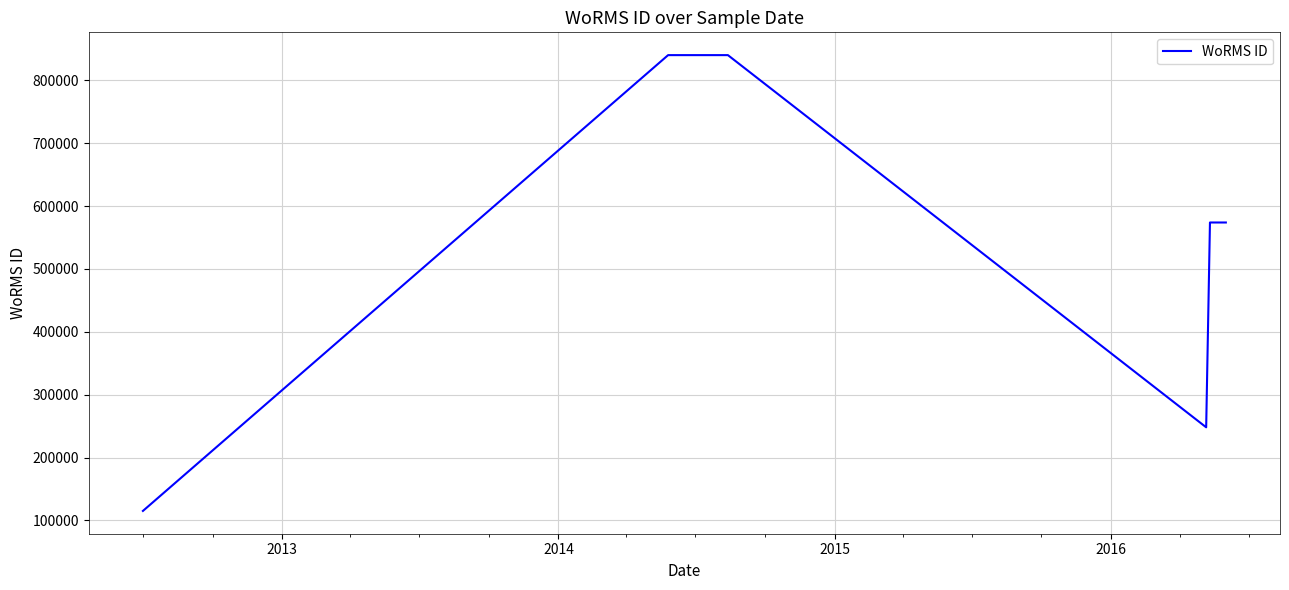

What is the smallest value displayed?

115104